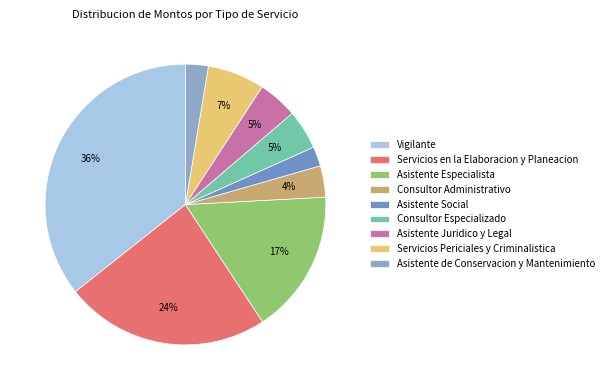

Which category has the biggest portion of the pie?

Vigilante